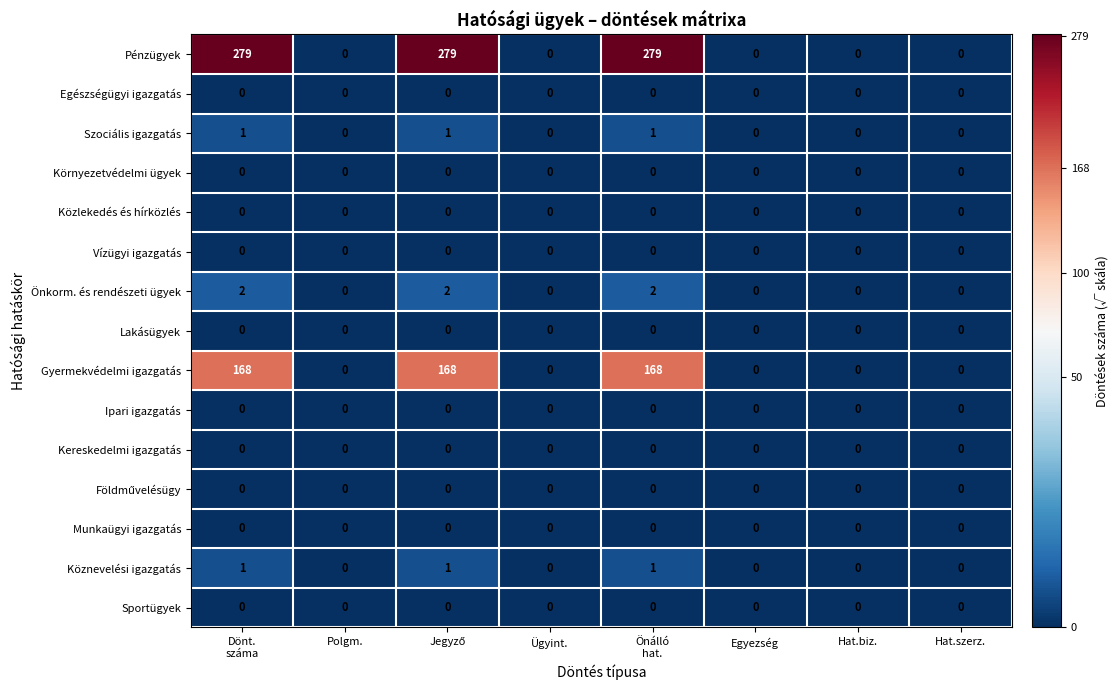

Is it true that Önkorm. és rendészeti ügyek equals 1 at Egyezség?

False